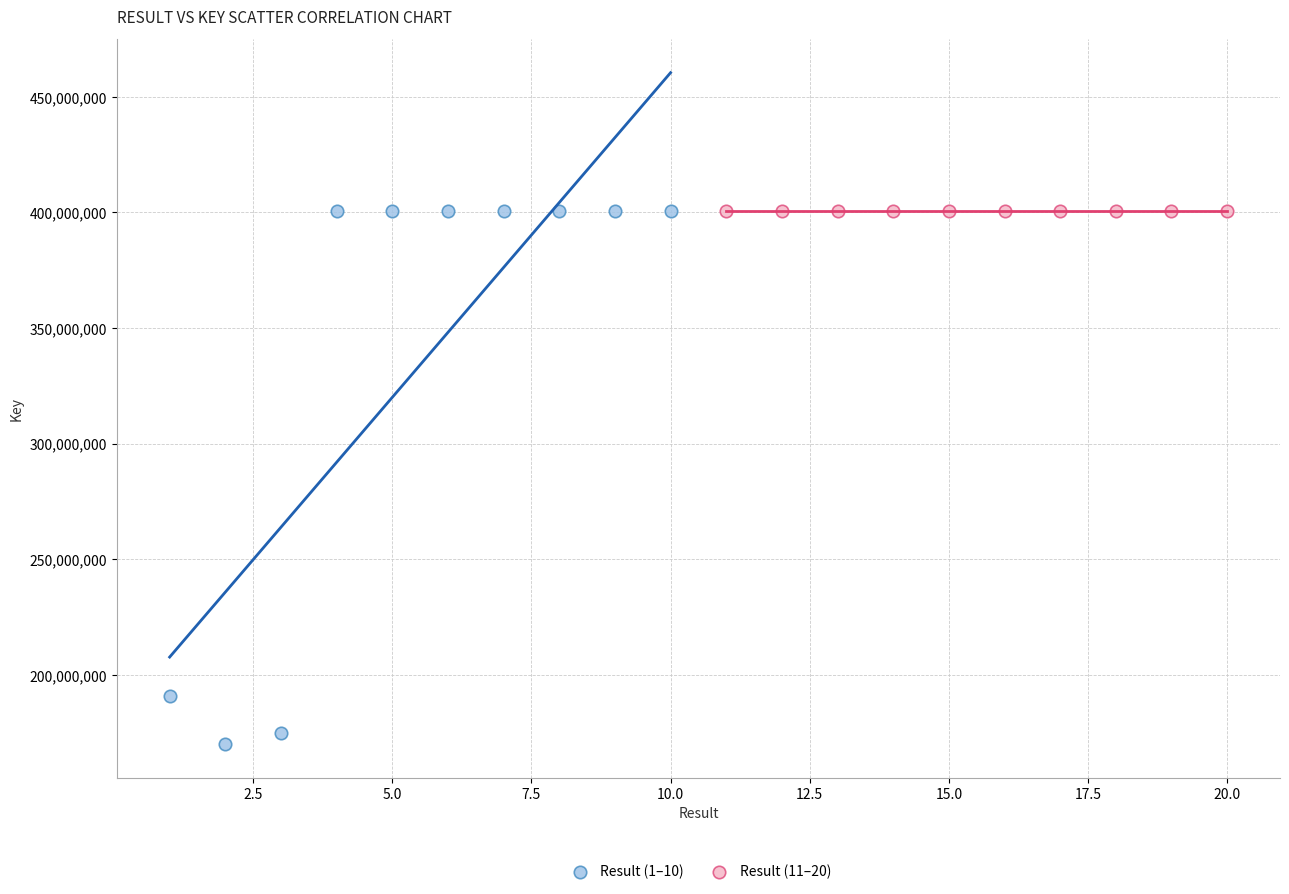

Which series has the largest Y range (max minus min)?

Result (1–10)